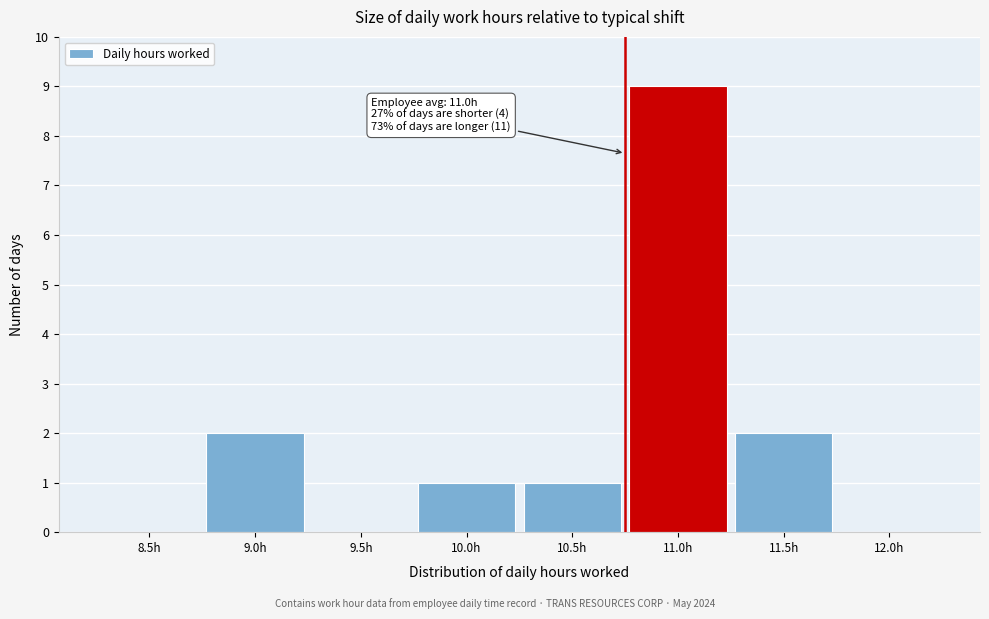

Reading left to right, transcribe all the data shown in this chart.

8.5h=0	9.0h=2	9.5h=0	10.0h=1	10.5h=1	11.0h=9	11.5h=2	12.0h=0